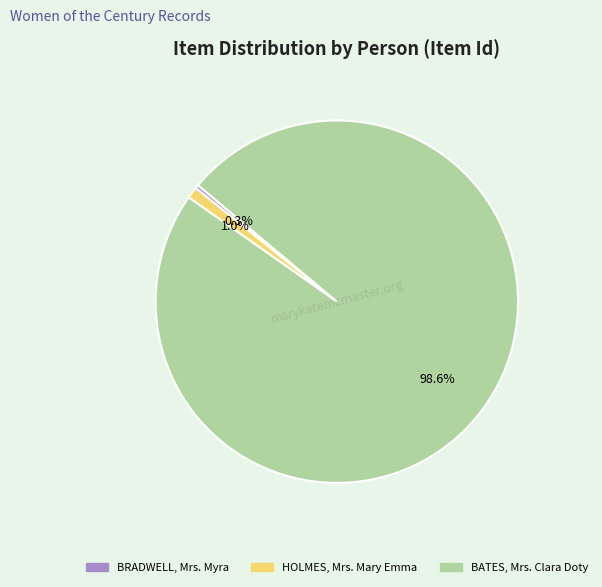

To the nearest percent, what is the average slice percentage?

33%